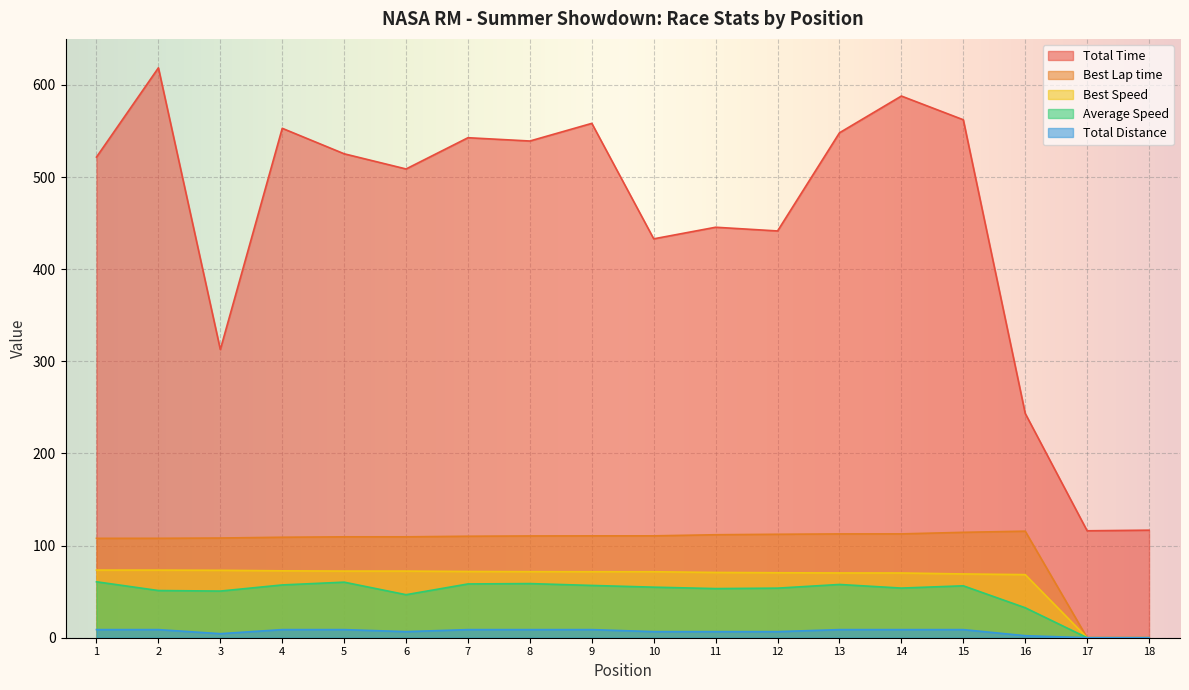

Which series changed the most between 1 and 11?

Total Time